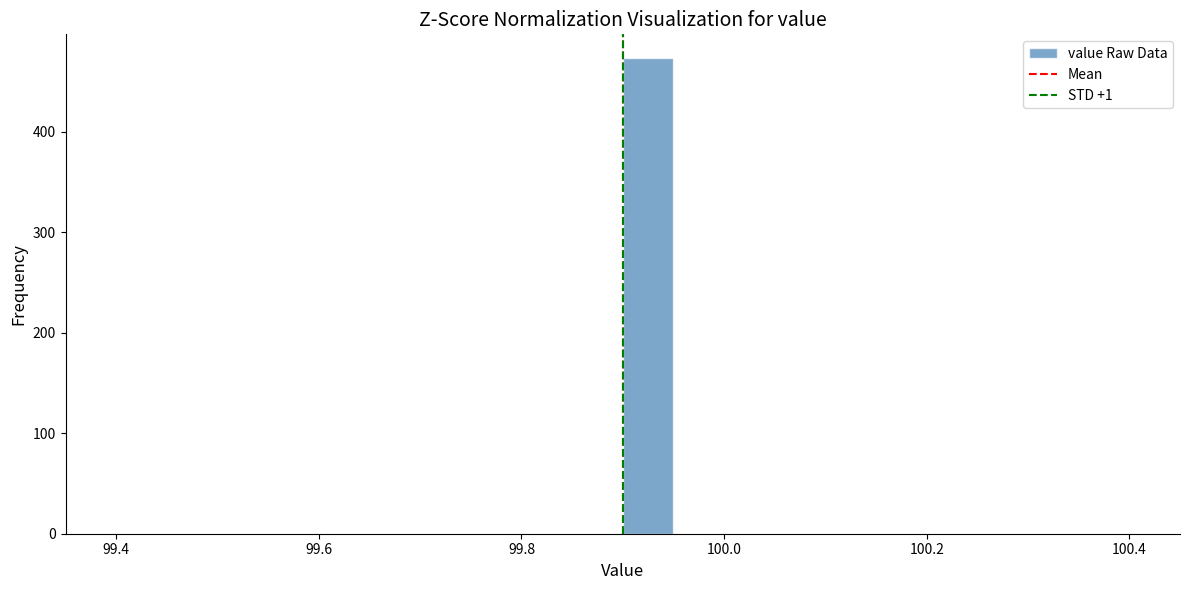

Around what value on the x-axis is the tallest bar? Give the approximate position of its centre, as read against the axis.

99.92